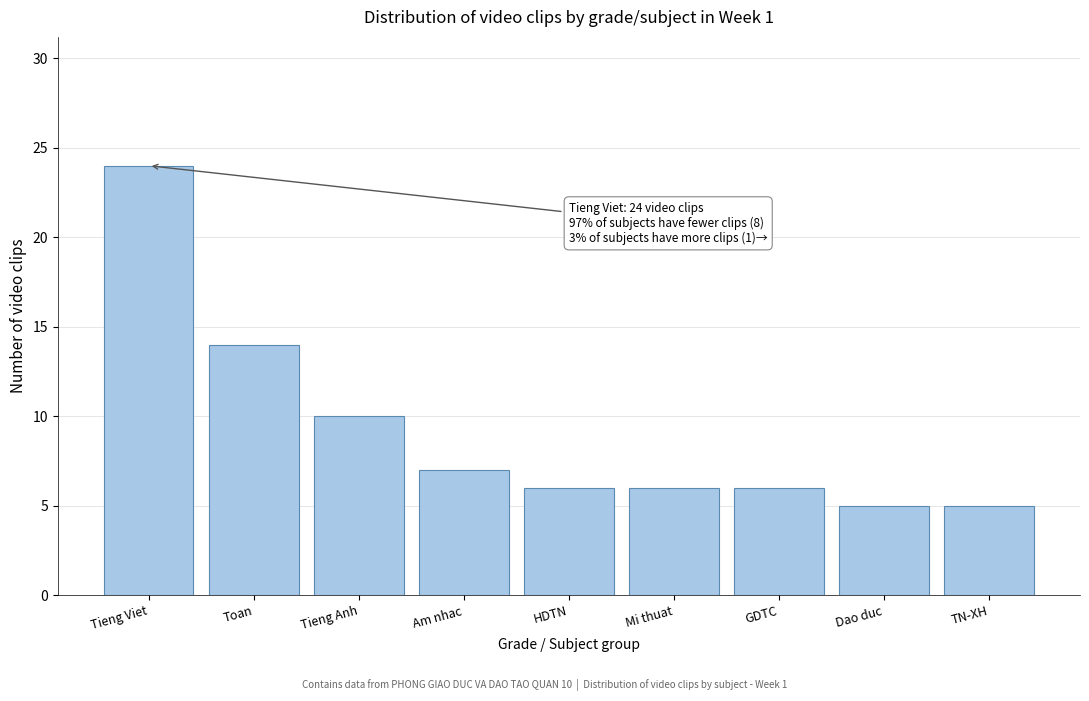

Reading left to right, what are all the values shown in this chart?

24	14	10	7	6	6	6	5	5